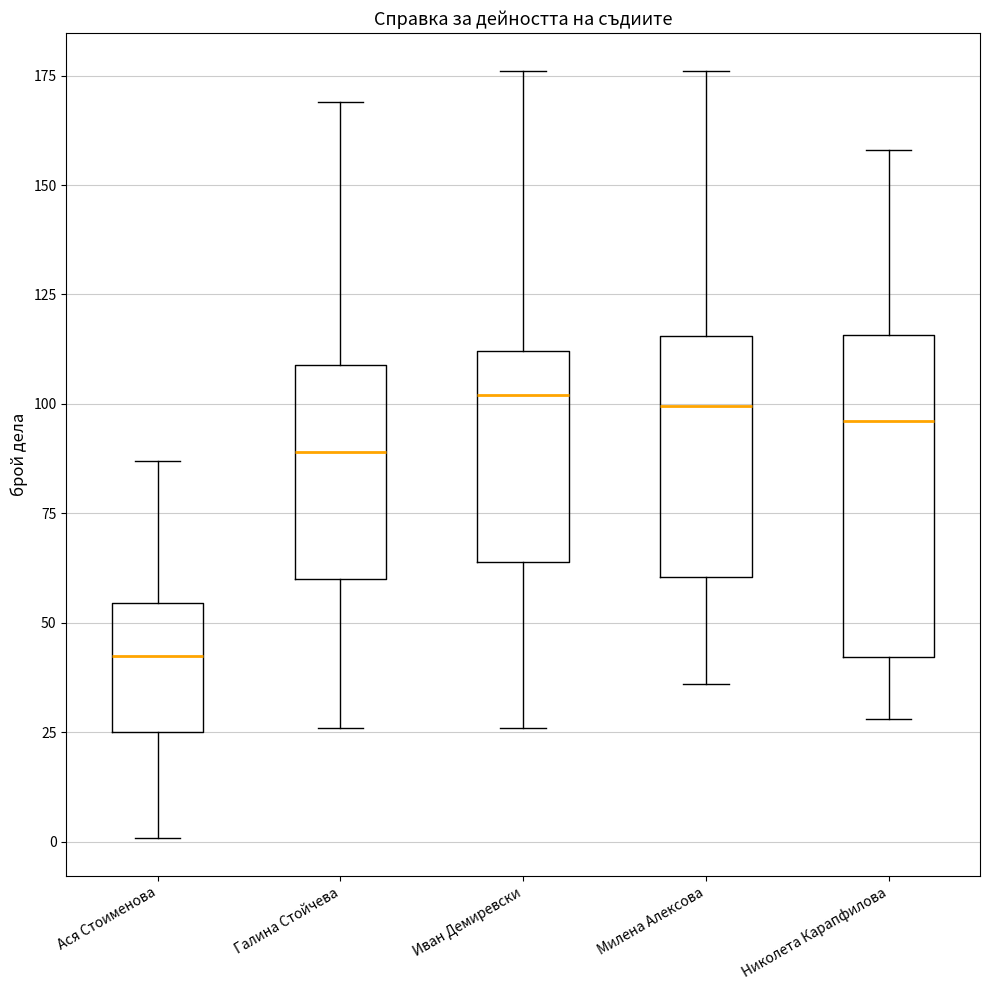

Reading left to right, read every box against the y-axis: the position of its median line, the range the box covers, and the ends of its whiskers. The values are not printed on the chart, so give them approximately, as read against the axis.

Ася Стоименова: median 45, box 25 to 55, whiskers 0 to 85
Галина Стойчева: median 90, box 60 to 110, whiskers 25 to 170
Иван Демиревски: median 100, box 65 to 110, whiskers 25 to 175
Милена Алексова: median 100, box 60 to 115, whiskers 35 to 175
Николета Карапфилова: median 95, box 40 to 115, whiskers 30 to 160